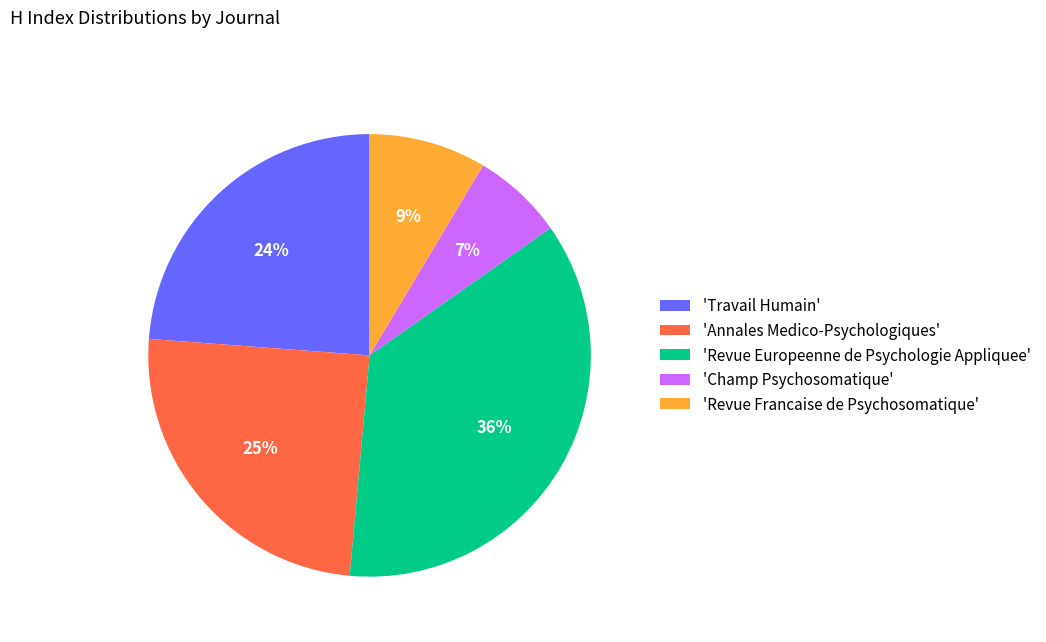

To the nearest percent, what is the difference between the 'Revue Europeenne de Psychologie Appliquee' and 'Annales Medico-Psychologiques' slice percentages?

11%